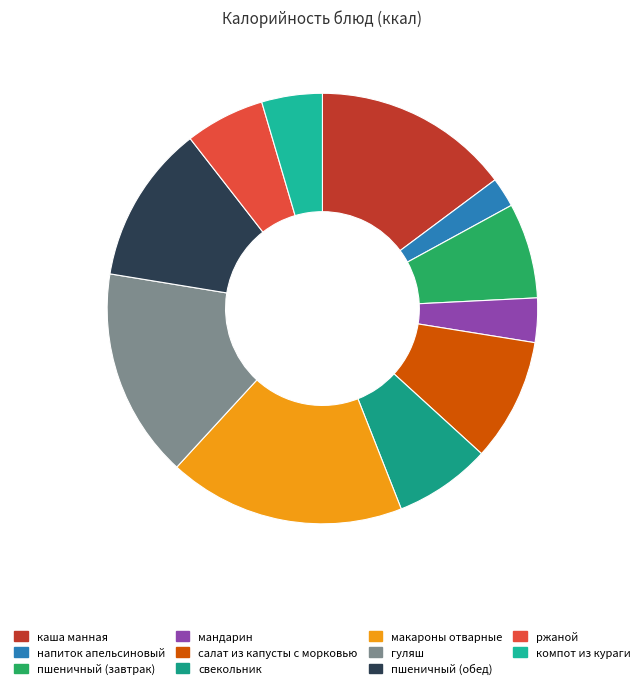

The напиток апельсиновый slice represents 17% of the pie. True or false?

False